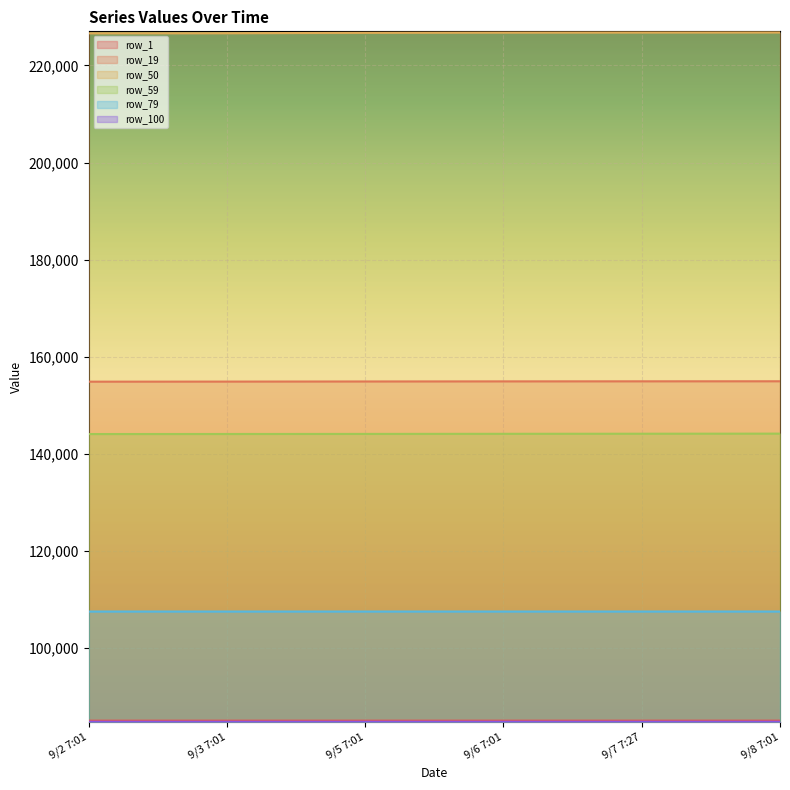

True or false: row_100 has a value of 37586 at 9/7 7:27.

False